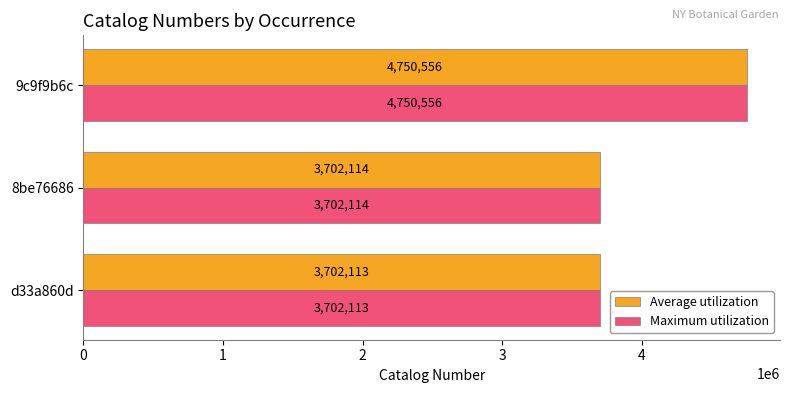

Rank the categories by Maximum utilization value from highest to lowest.

9c9f9b6c, 8be76686, d33a860d